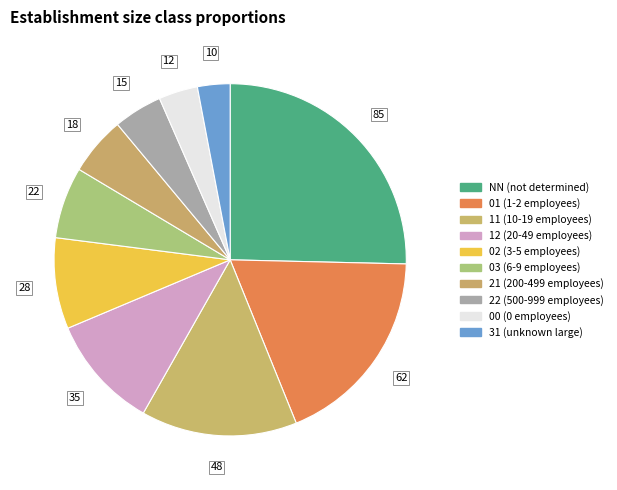

Is there any slice that represents more than half of the pie?

No